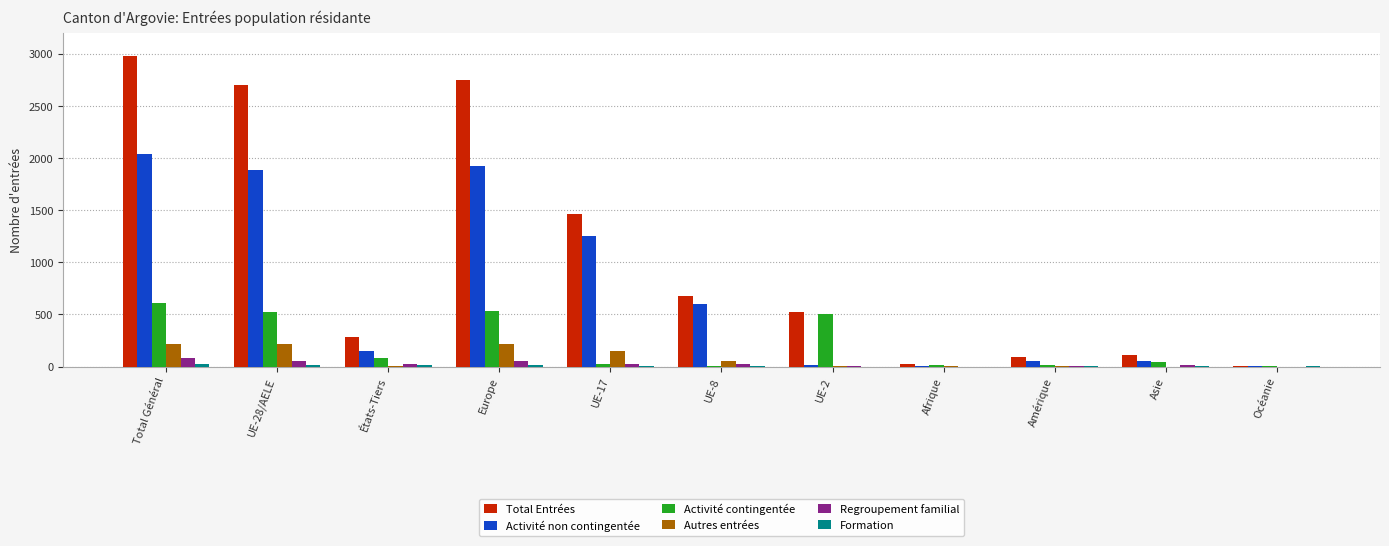

Which series has the largest total across all categories?

Total Entrées